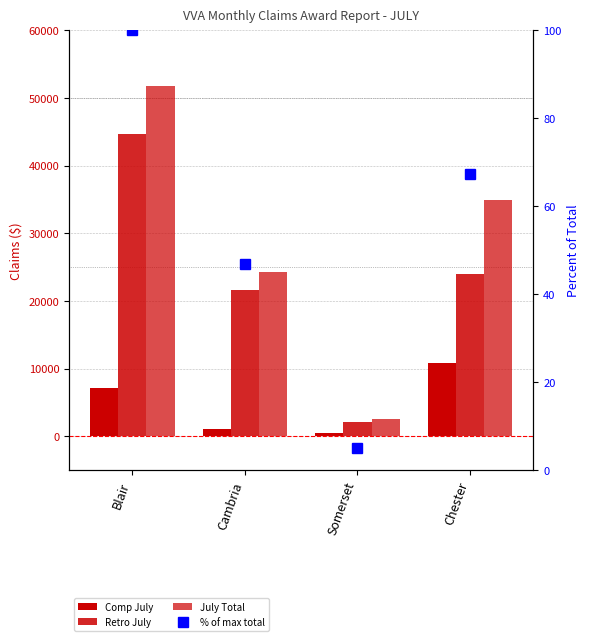

The % of max total series shows 100.0 at Blair. True or false?

True